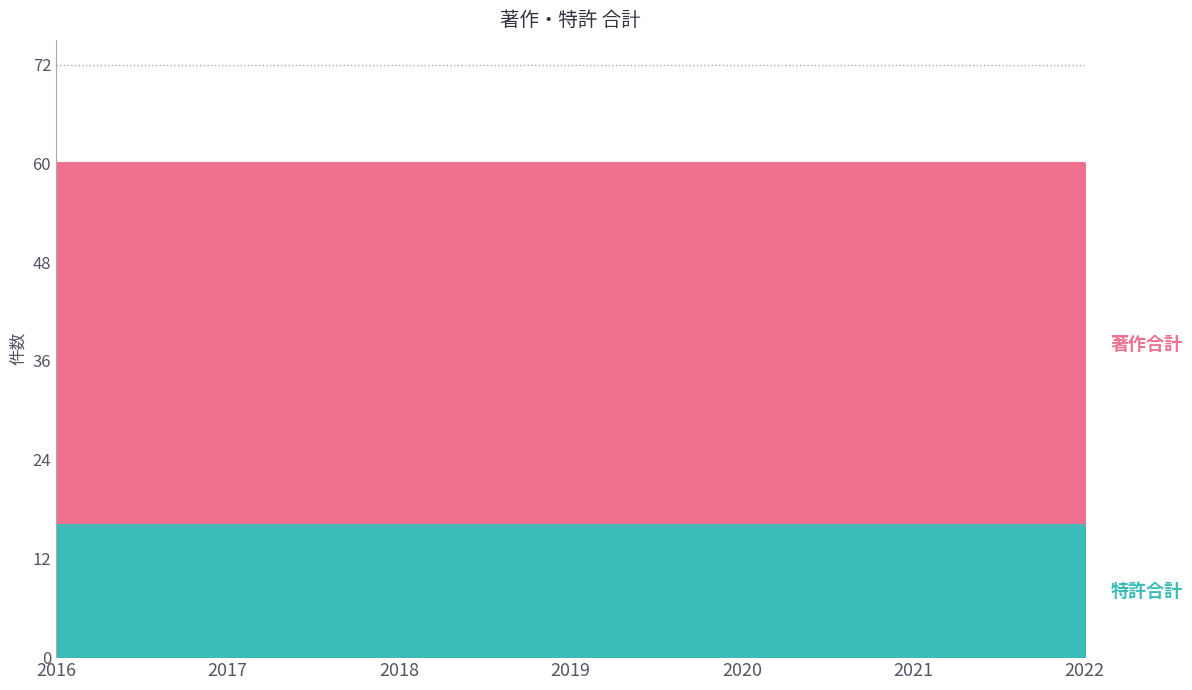

True or false: 特許合計 has a value of 16 at 2020.

True